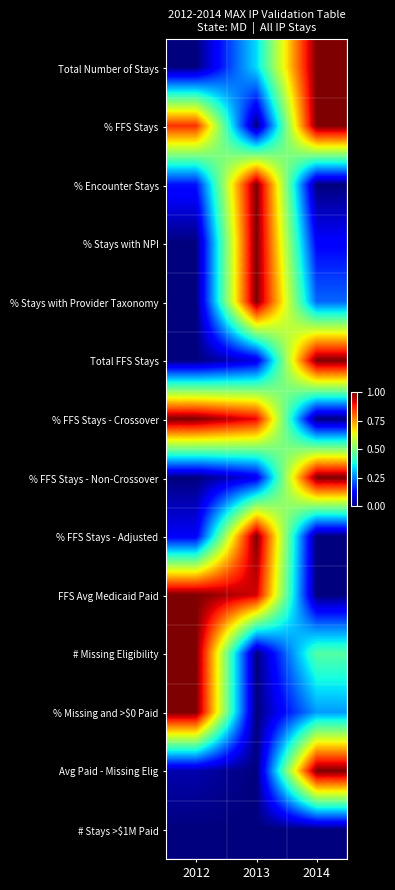

What is the total value across all series at 2014?

6.1